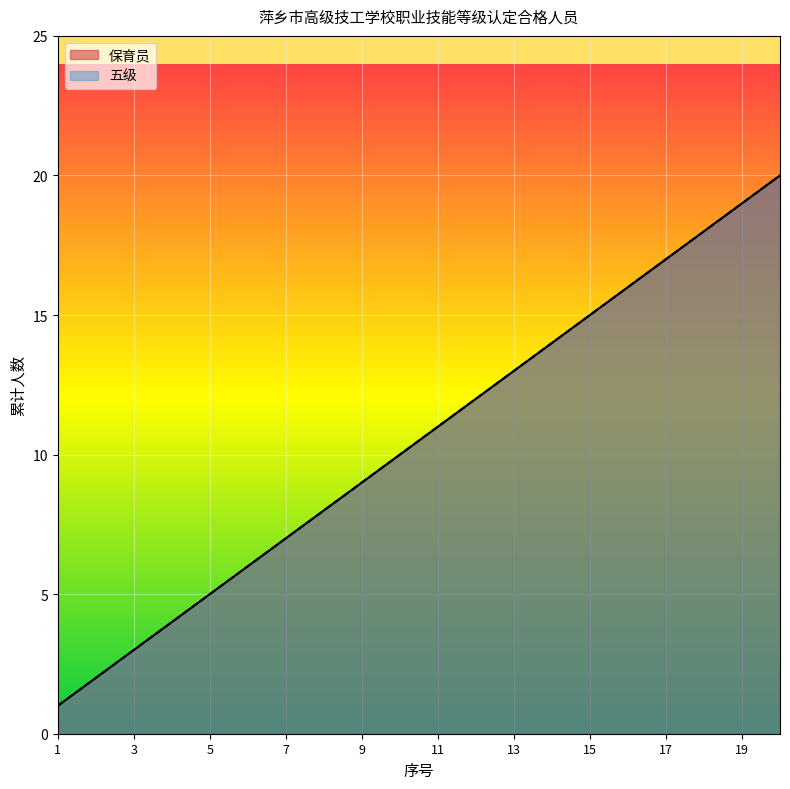

What is the difference between the second highest and second lowest values in the 保育员 series?

17